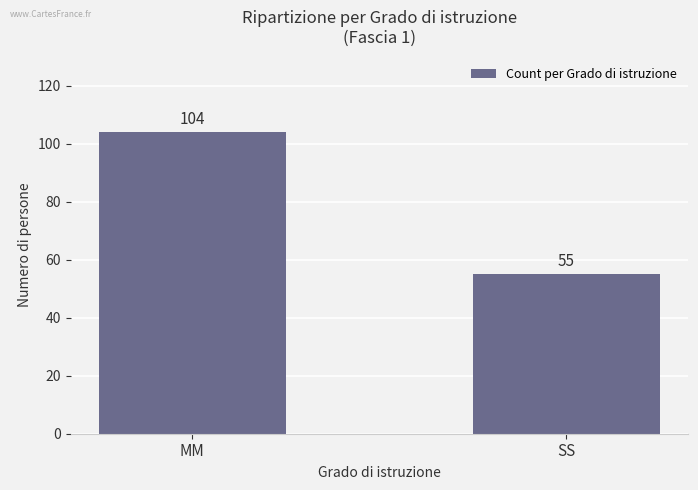

Does the chart contain any negative values?

No